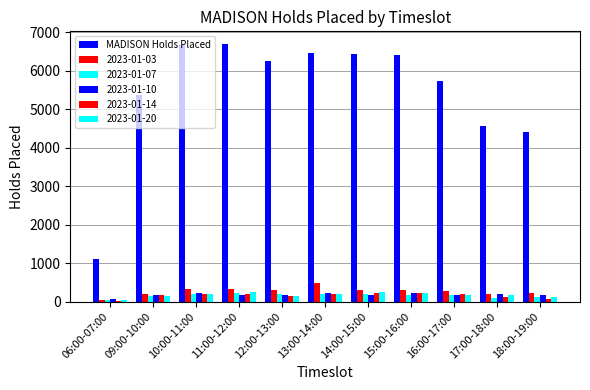

Does the chart contain any negative values?

No